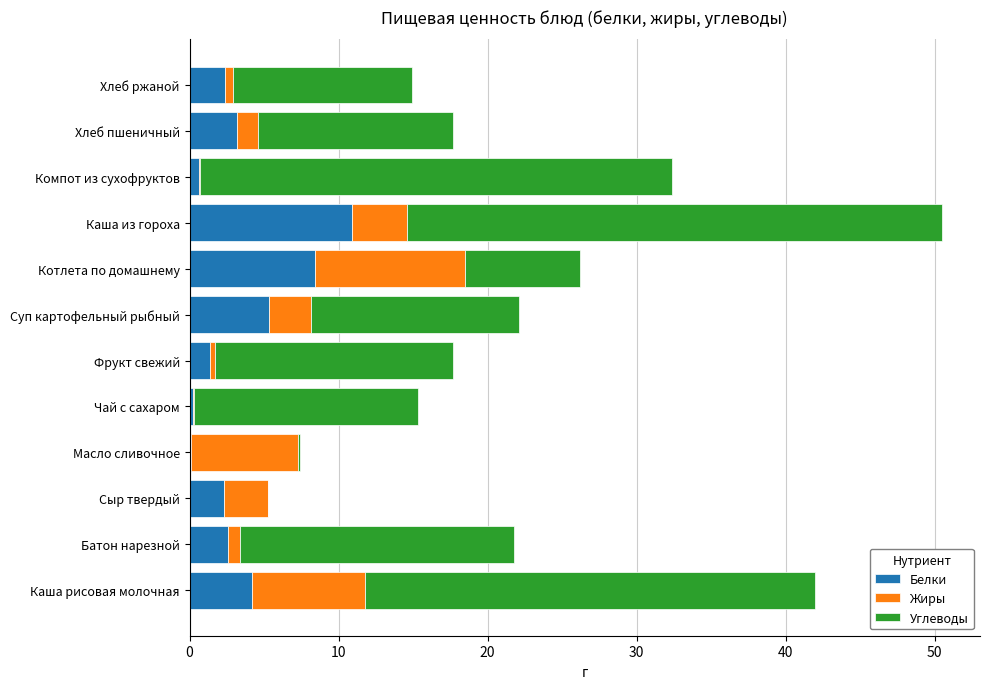

What are all the series names shown in the legend?

Белки, Жиры, Углеводы